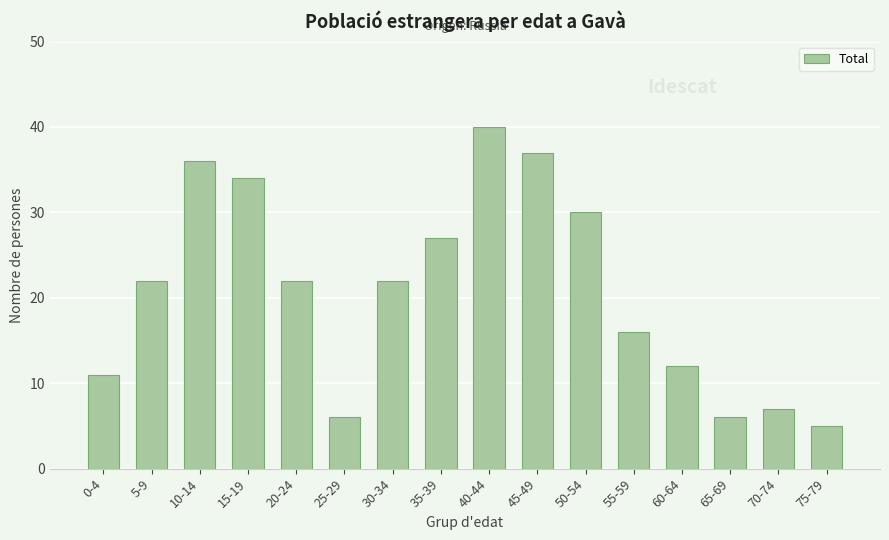

What is the label of the 7th bar from the right?

45-49